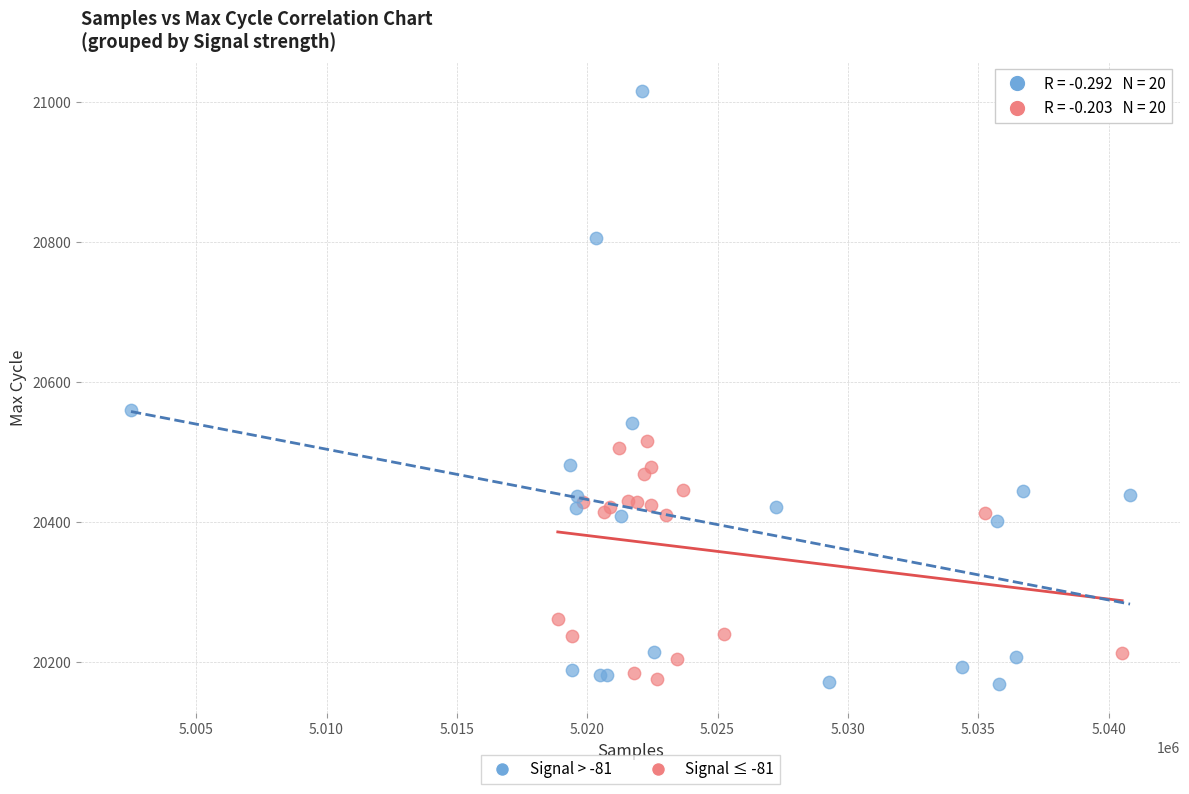

Which series has the widest spread of Y values?

Signal > -81